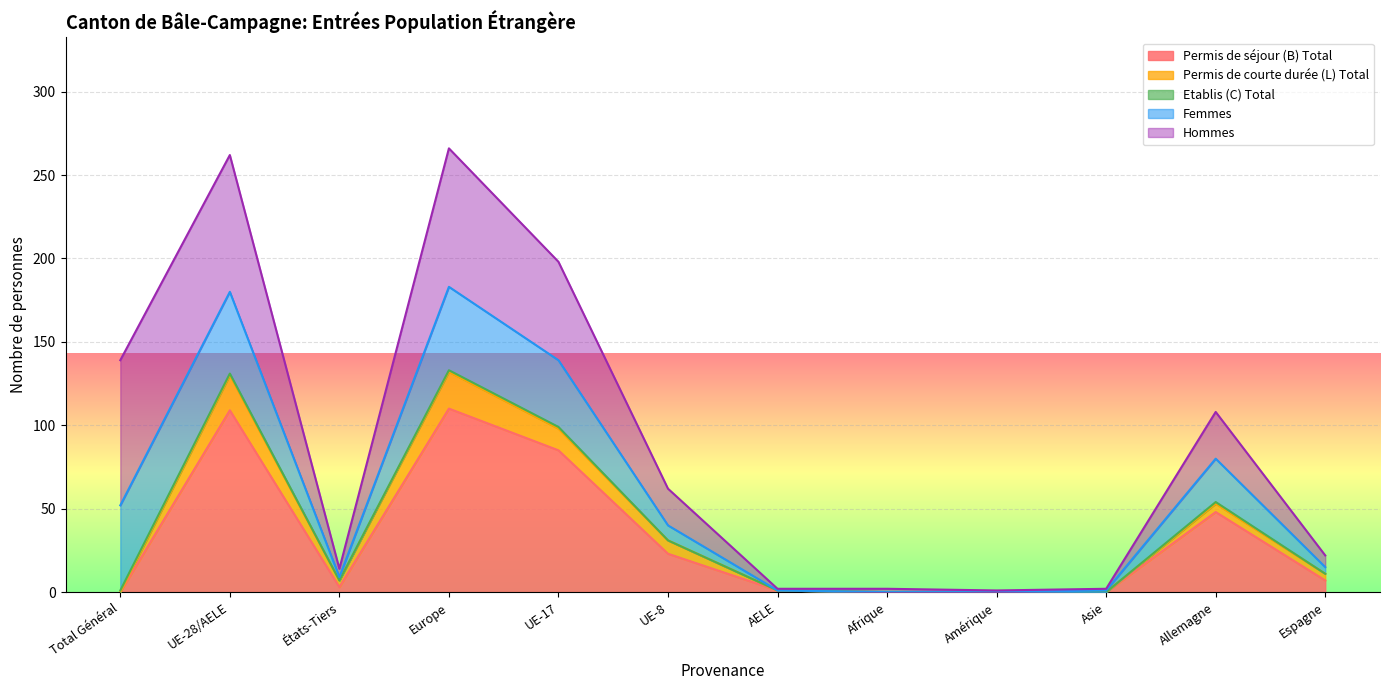

Where is Permis de séjour (B) Total nearest to the value 55?

Allemagne